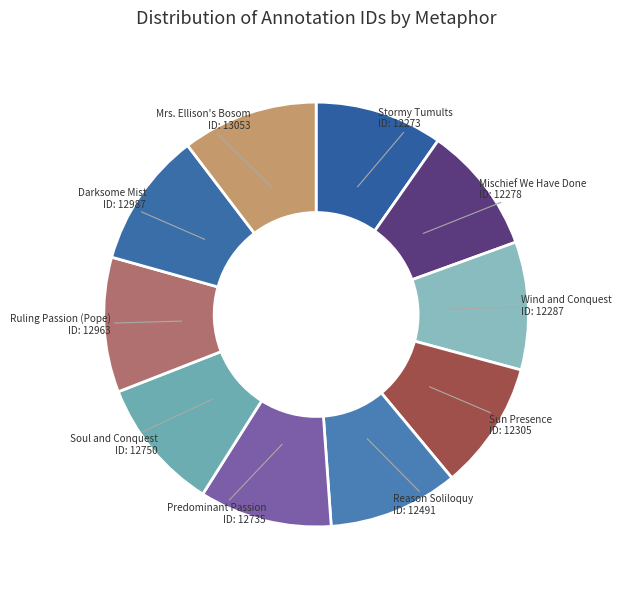

Is Reason Soliloquy the majority of the pie?

No